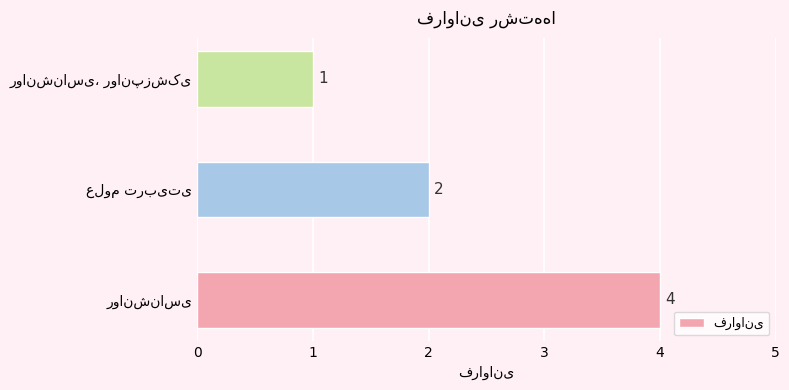

How many values are between 1 and 4?

3